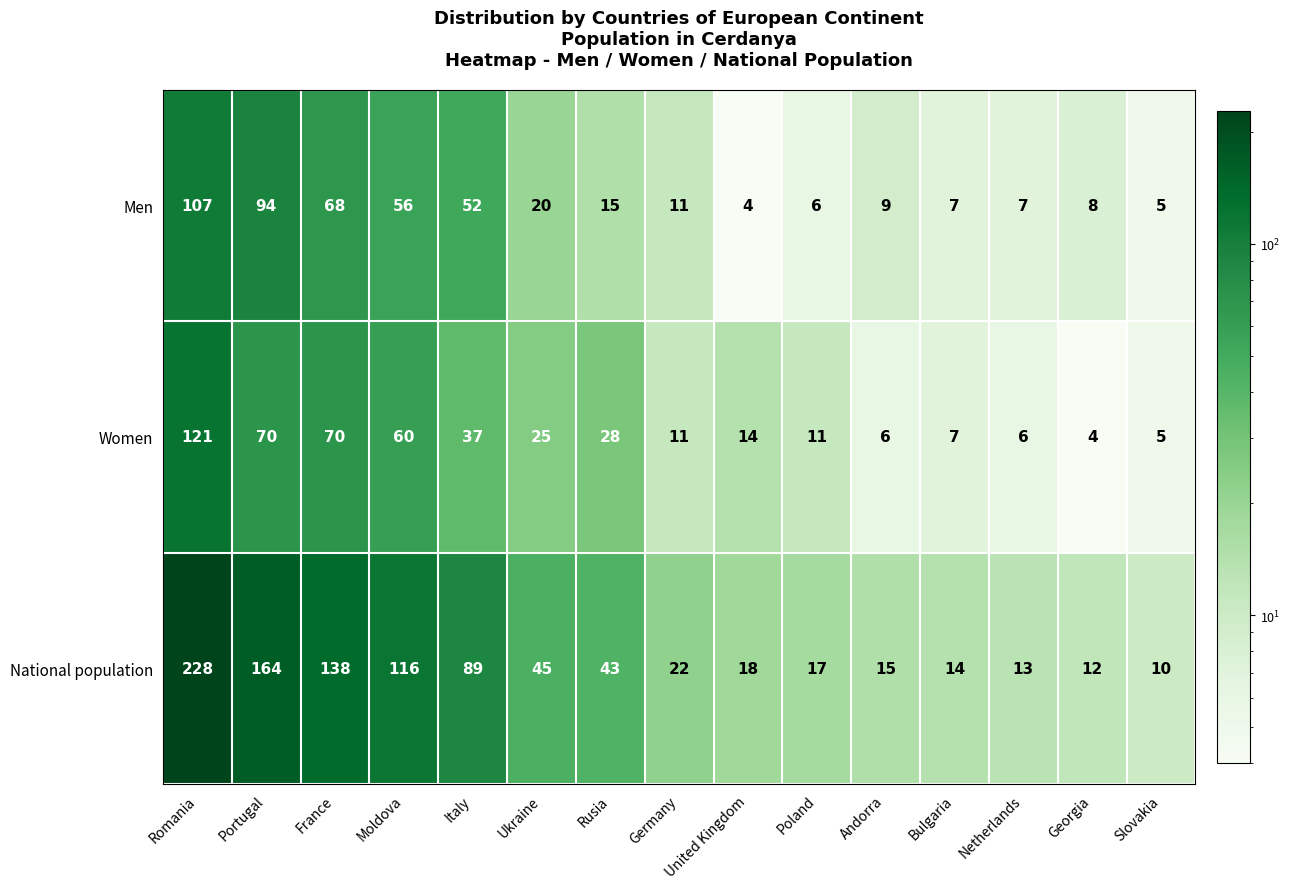

What is the total value across all series at Georgia?

24